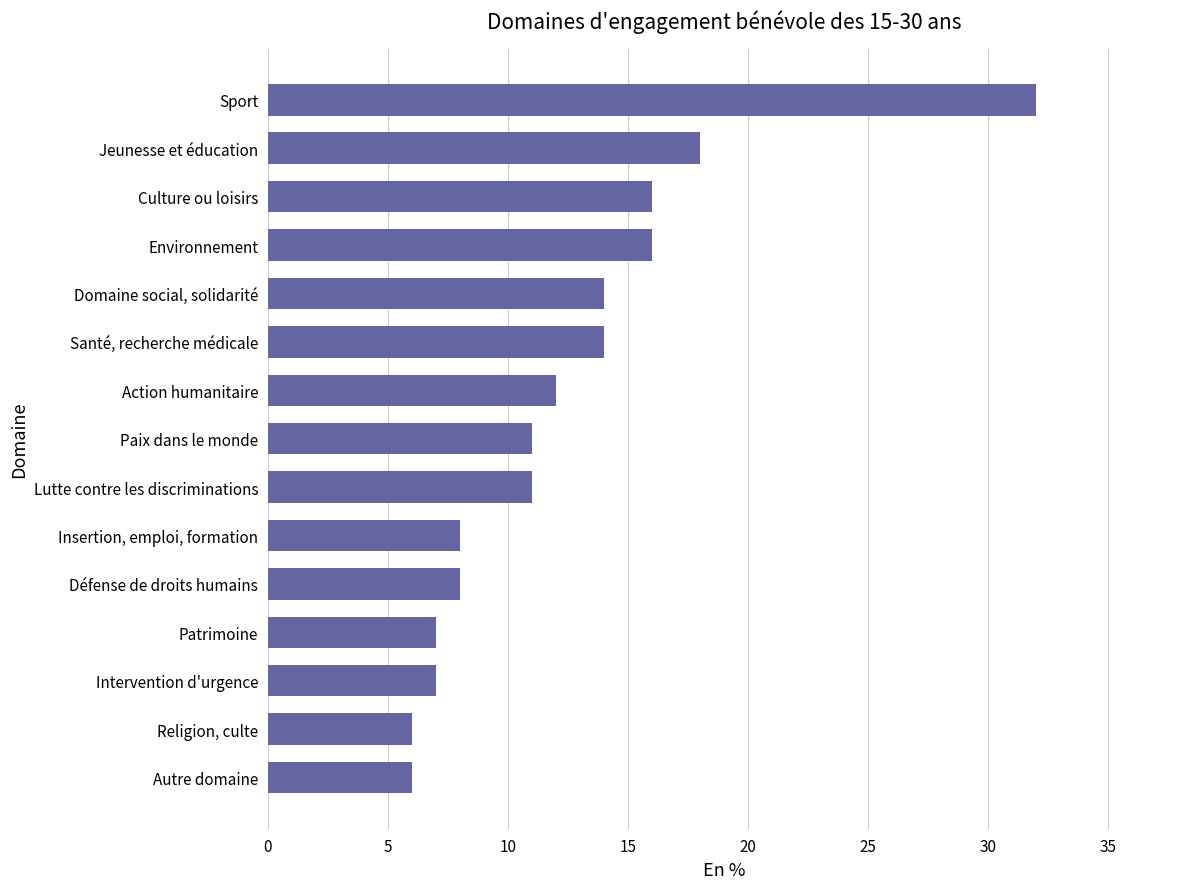

What is the smallest value displayed?

6